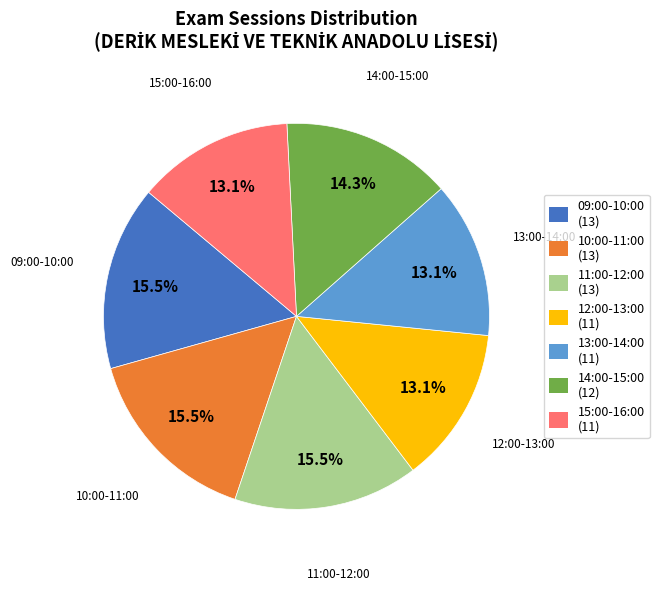

To the nearest percent, what is the combined percentage of 14:00-15:00 and 10:00-11:00?

30%